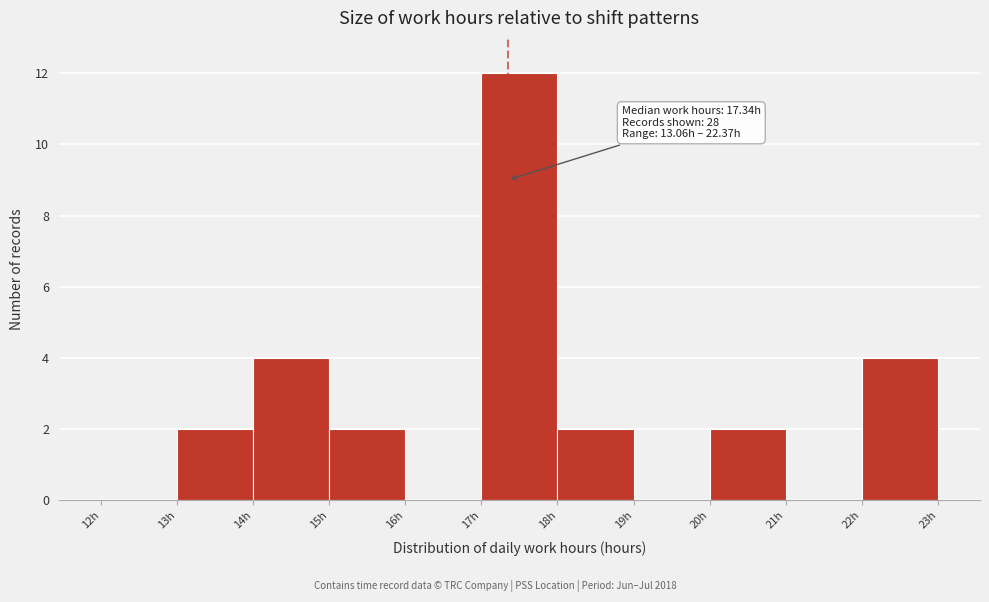

Over which range of the x-axis is the bar tallest?

17 to 18